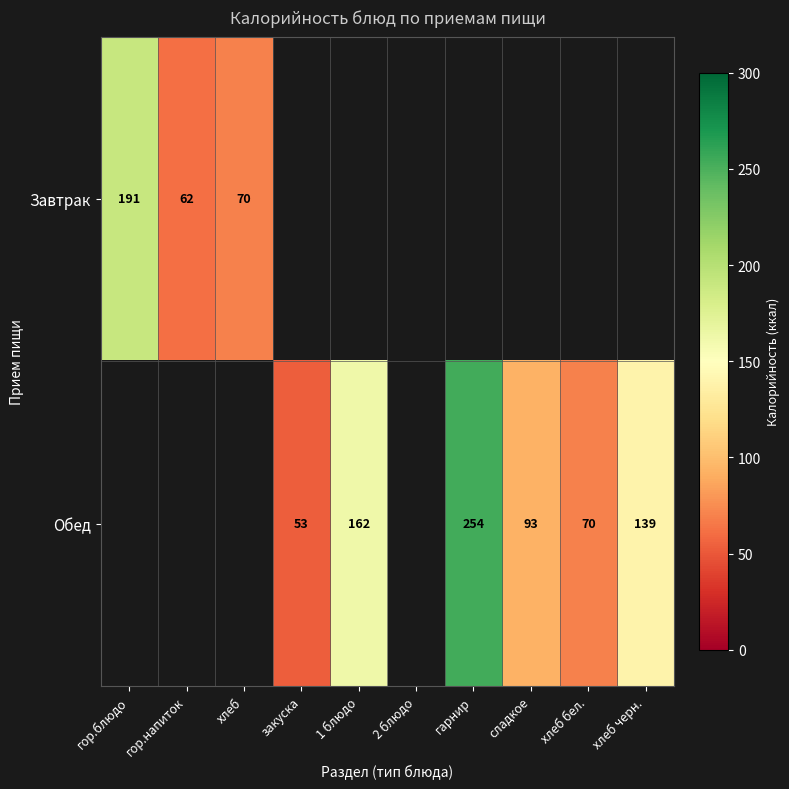

The value of Обед at гарнир is 349. True or false?

False